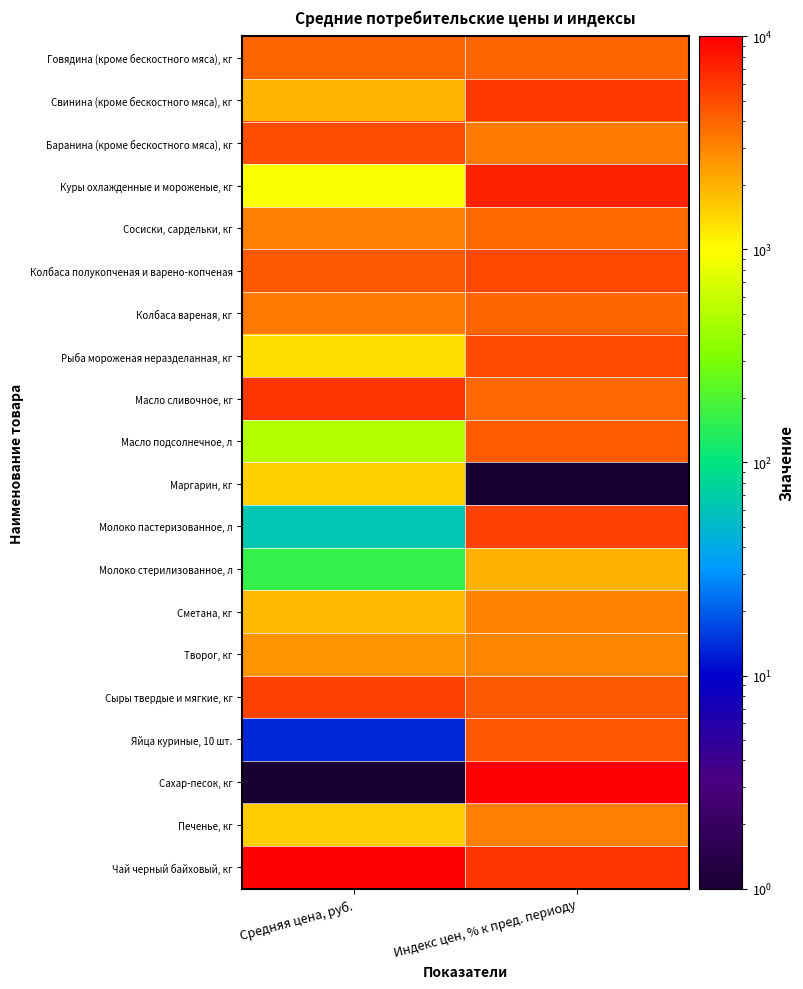

Which series has the widest spread of values?

Сахар-песок, кг